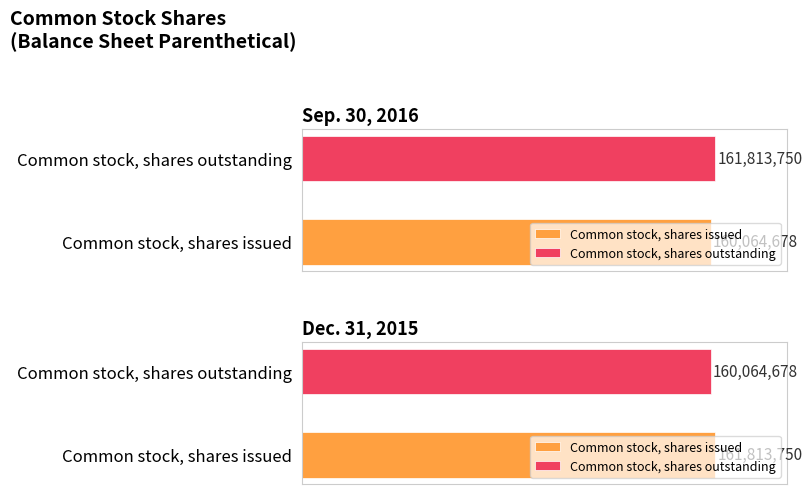

What is the total value across all series at Common stock, shares issued?

321878428